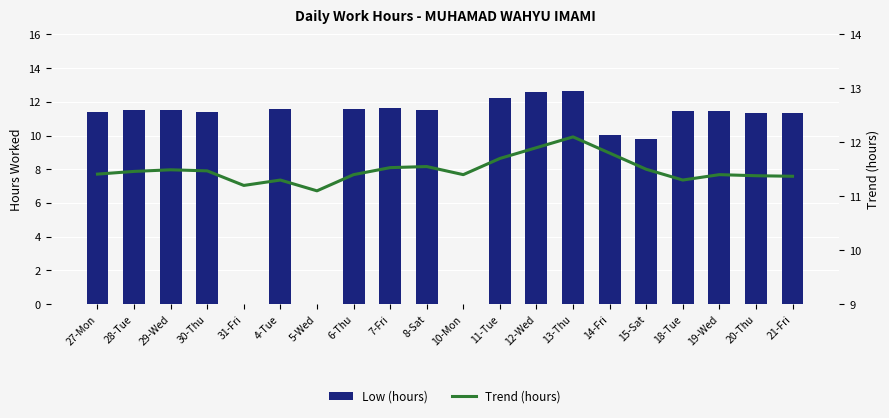

The value of Low (hours) at 31-Fri is -4.9. True or false?

False